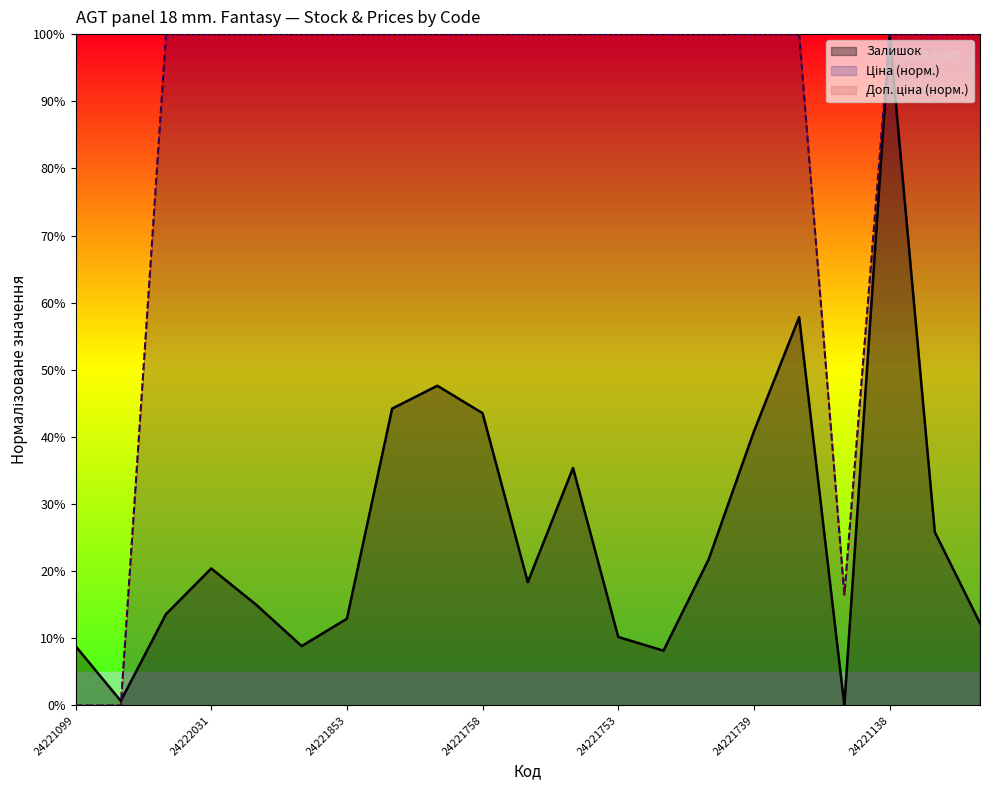

What is the maximum value shown in the chart?

100.0